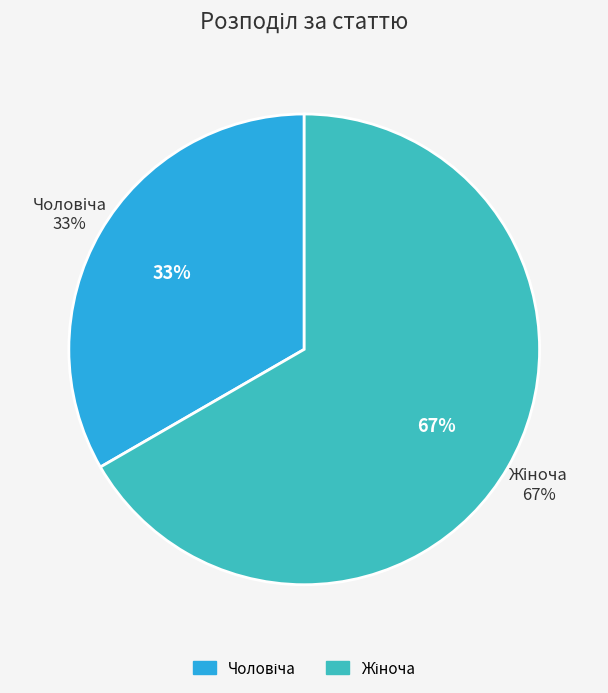

The Жіноча slice represents 59% of the pie. True or false?

False